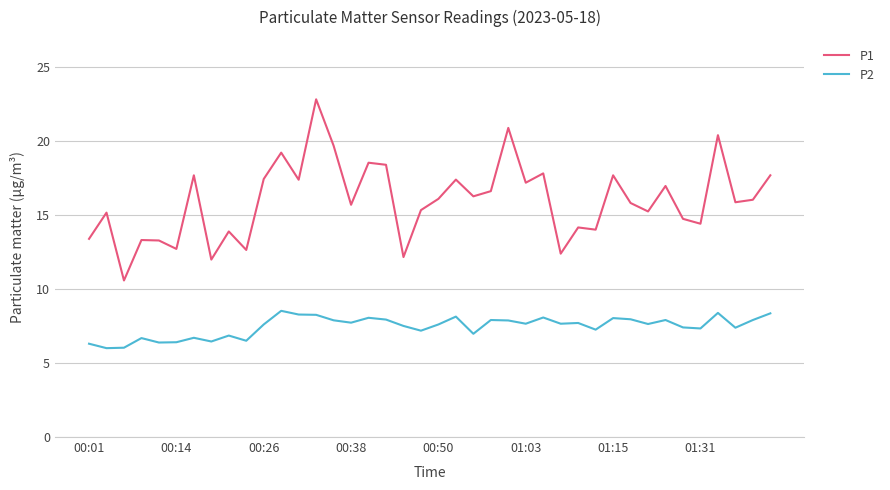

Which series has the largest total across all categories?

P1